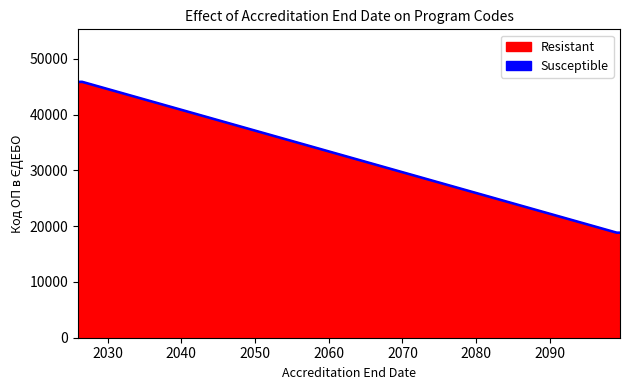

Which series has the largest total across all categories?

Resistant